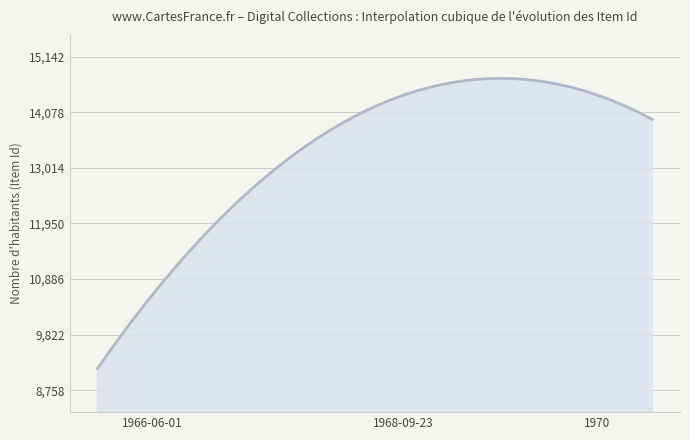

What is the smallest value displayed?

9174.5